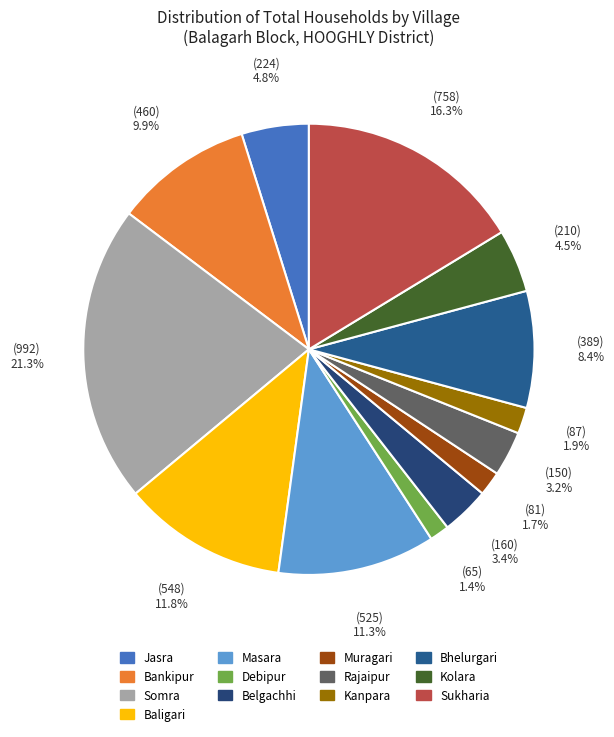

Which slice is the largest?

Somra